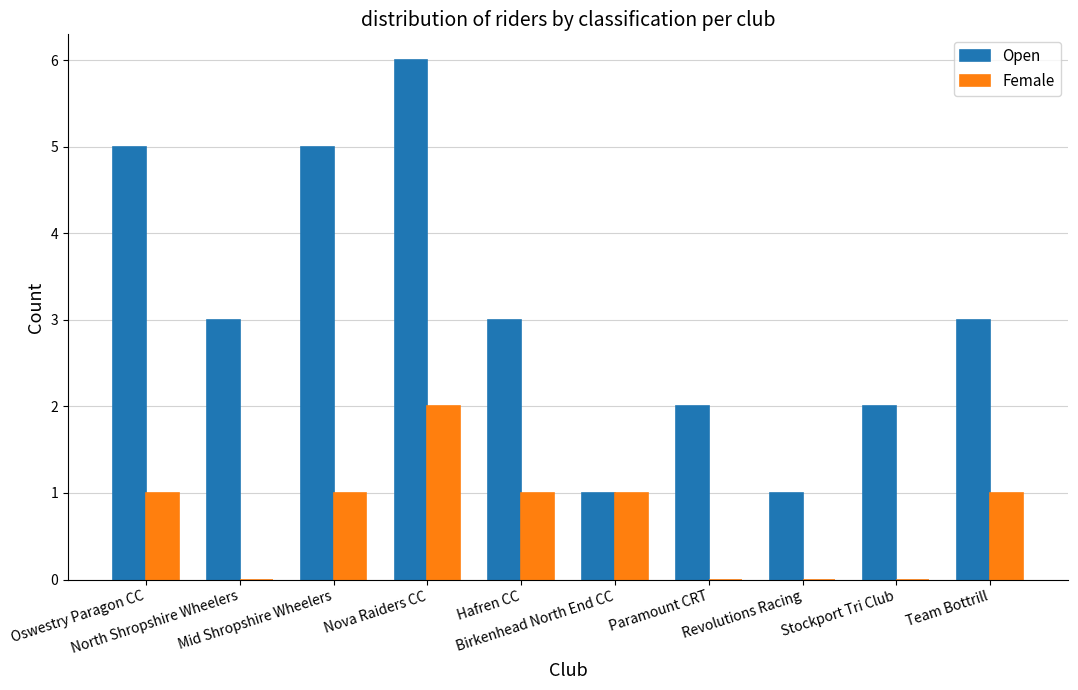

Reading left to right, transcribe all the data shown in this chart.

Open: 5	3	5	6	3	1	2	1	2	3
Female: 1	0	1	2	1	1	0	0	0	1